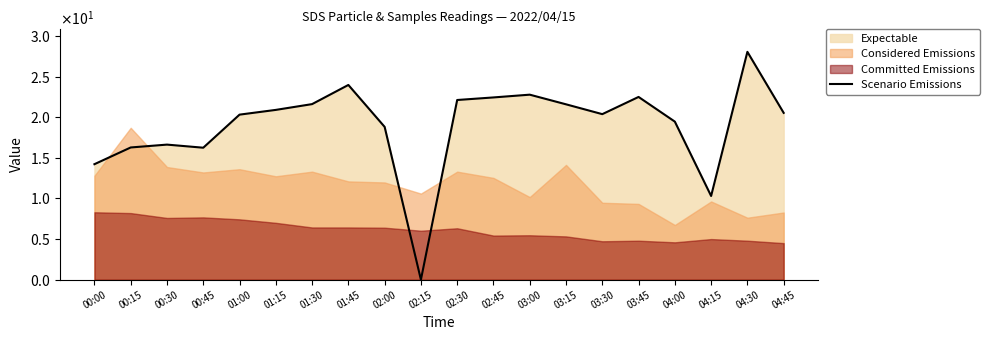

What is the sum of the values at 01:30 and 02:00?

40.4